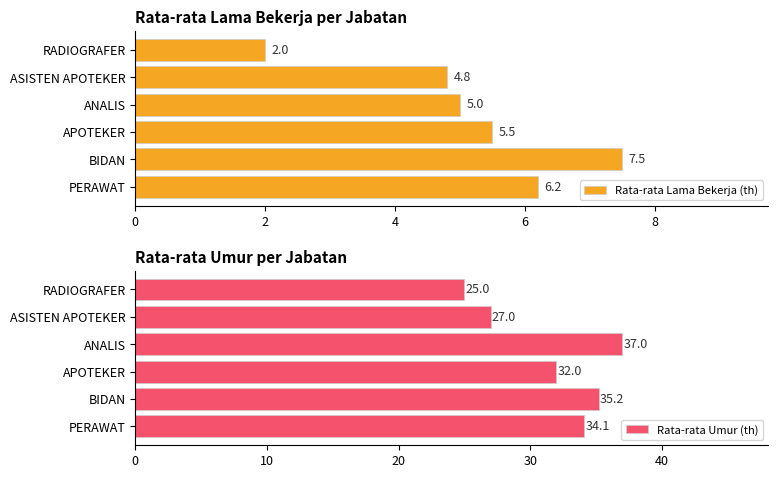

What is the value of the Rata-rata Lama Bekerja (th) bar at the 5th from the left?

4.8